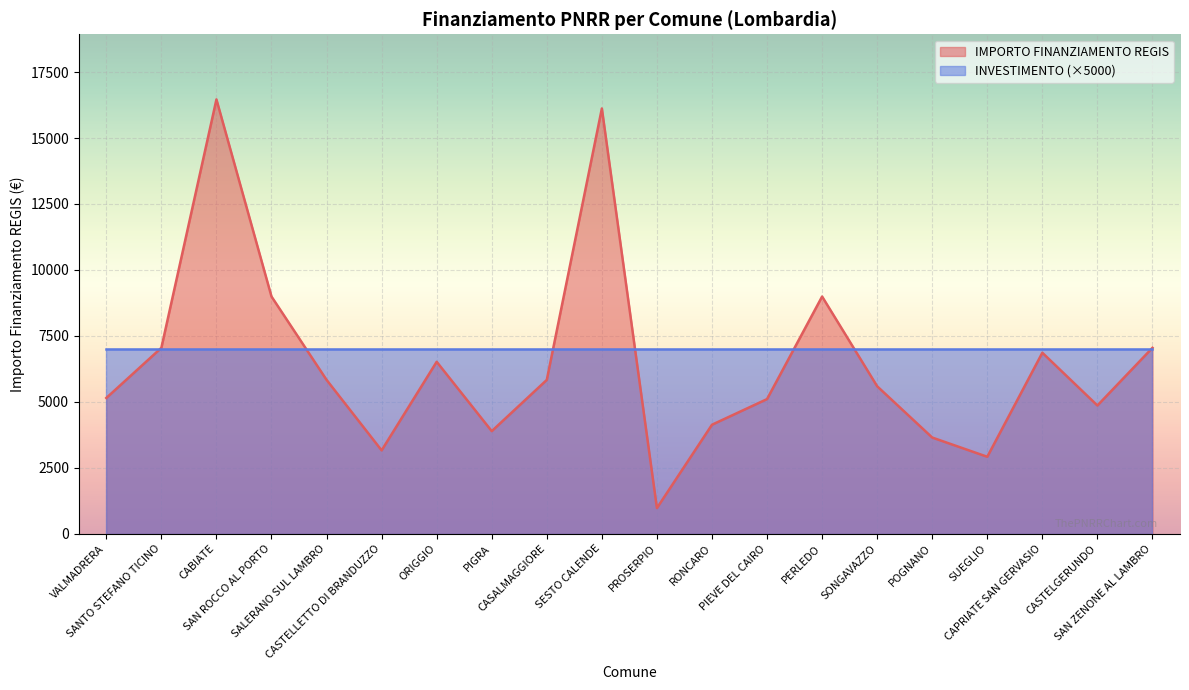

List the labels in order of value, largest first.

CABIATE, SESTO CALENDE, SAN ROCCO AL PORTO, PERLEDO, SANTO STEFANO TICINO, SAN ZENONE AL LAMBRO, CAPRIATE SAN GERVASIO, ORIGGIO, SALERANO SUL LAMBRO, CASALMAGGIORE, SONGAVAZZO, VALMADRERA, PIEVE DEL CAIRO, CASTELGERUNDO, RONCARO, PIGRA, POGNANO, CASTELLETTO DI BRANDUZZO, SUEGLIO, PROSERPIO